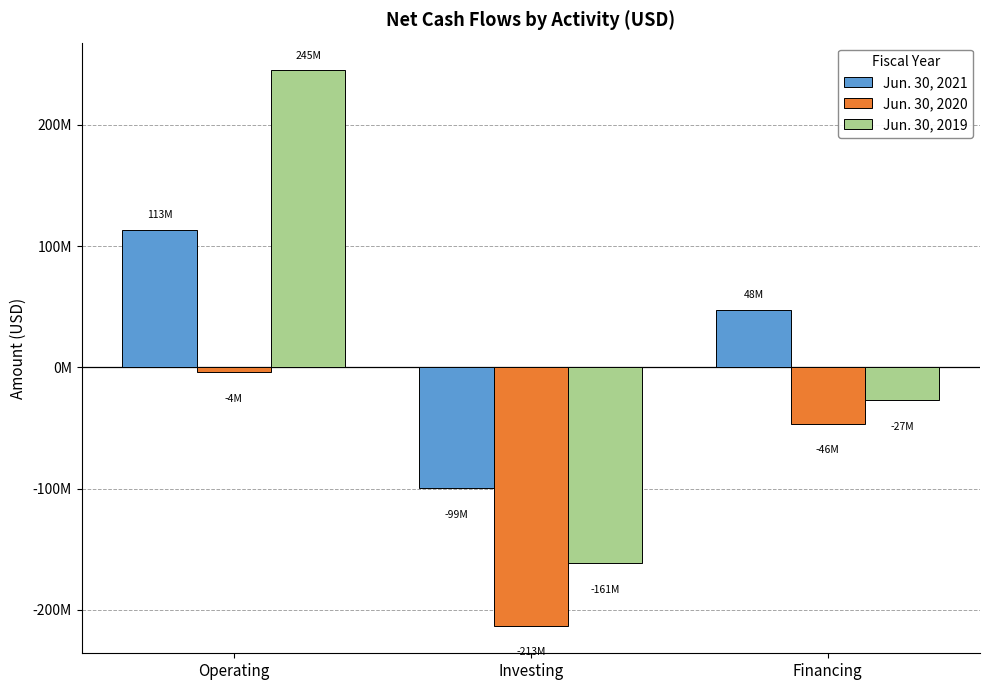

List the series in order of their peak value, lowest first.

Jun. 30, 2020, Jun. 30, 2021, Jun. 30, 2019